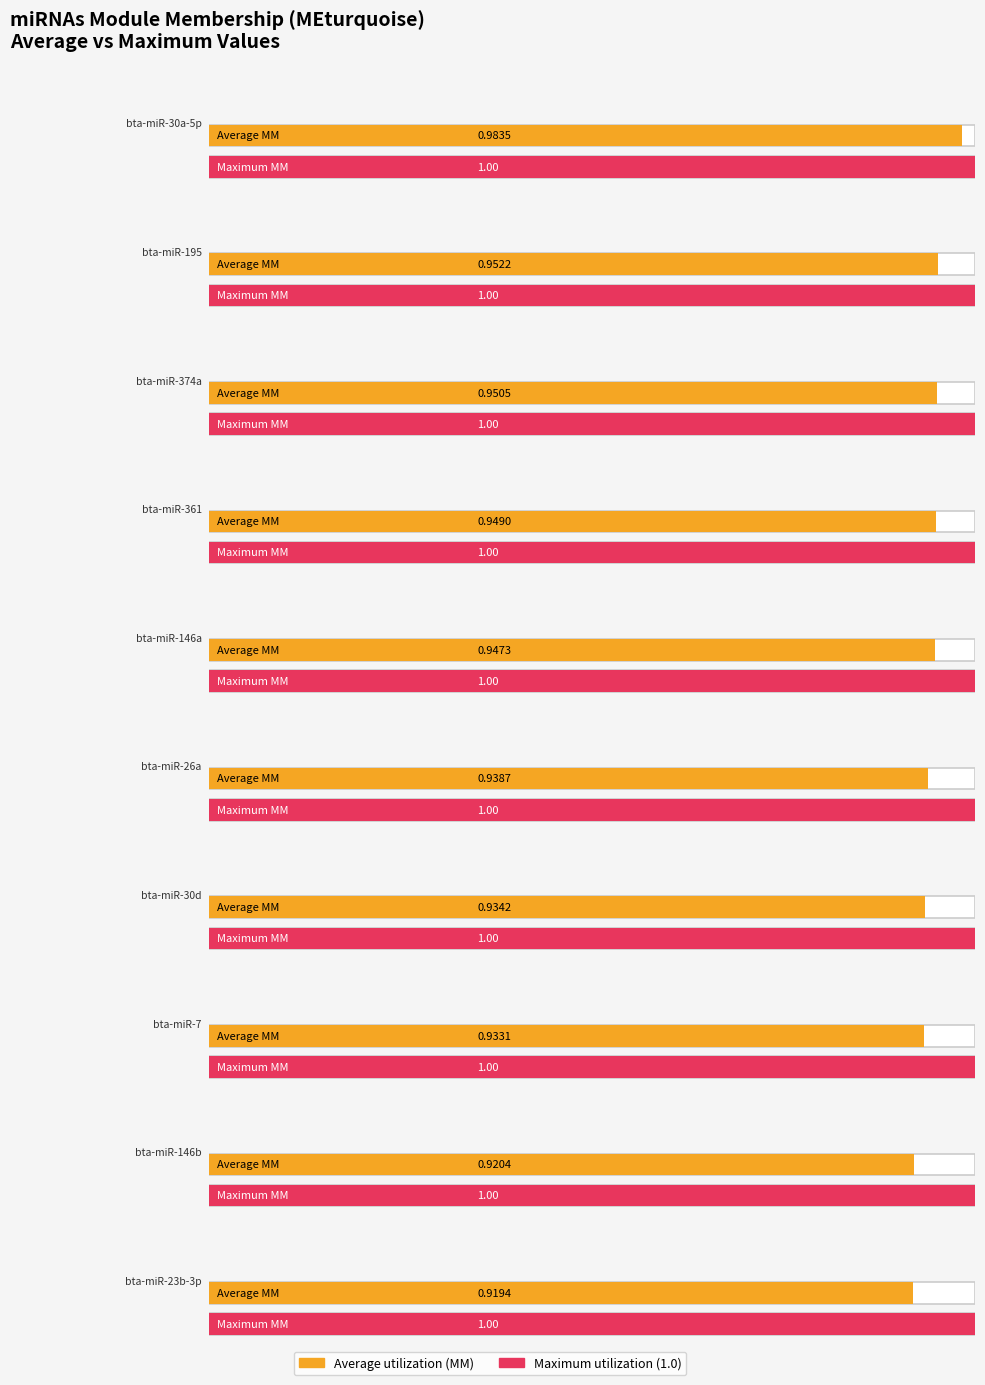

Rank the categories by MM value from highest to lowest.

bta-miR-30a-5p, bta-miR-195, bta-miR-374a, bta-miR-361, bta-miR-146a, bta-miR-26a, bta-miR-30d, bta-miR-7, bta-miR-146b, bta-miR-23b-3p